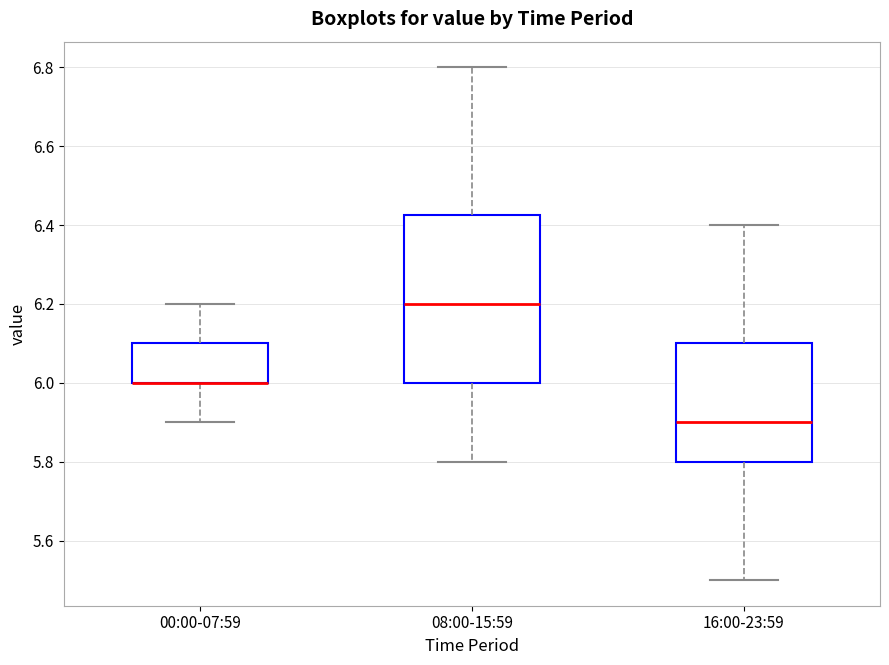

Comparing the boxes themselves (not the whiskers), which one is the tallest?

08:00-15:59